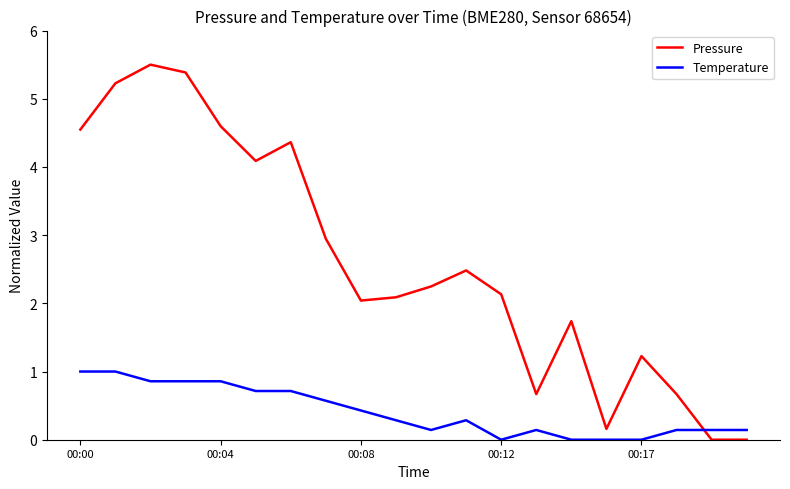

Which series has the largest total across all categories?

Pressure